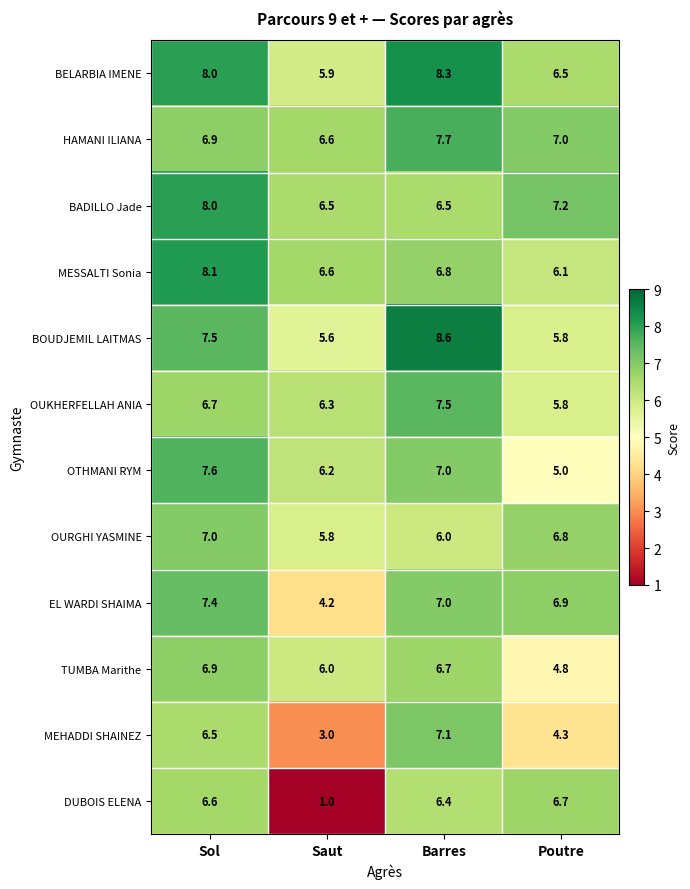

What is the sum of all HAMANI ILIANA values?

28.2